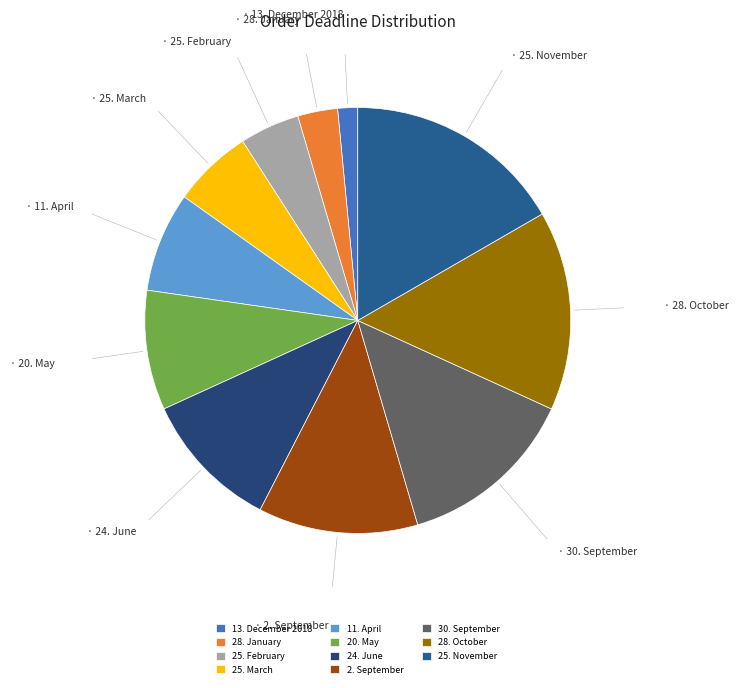

To the nearest percent, what is the average slice percentage?

9%